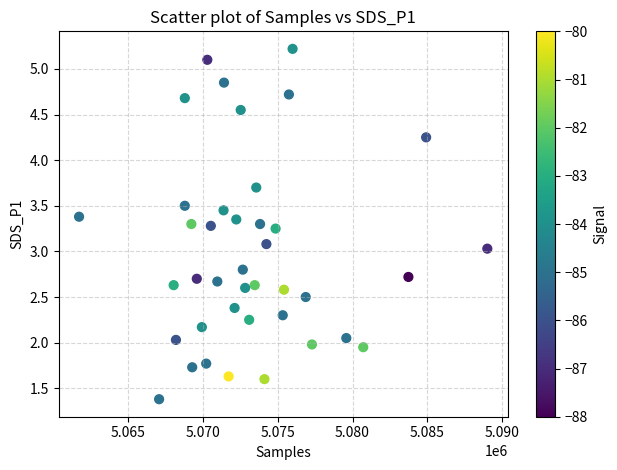

What is the range of X values (max minus min)?

27306.0